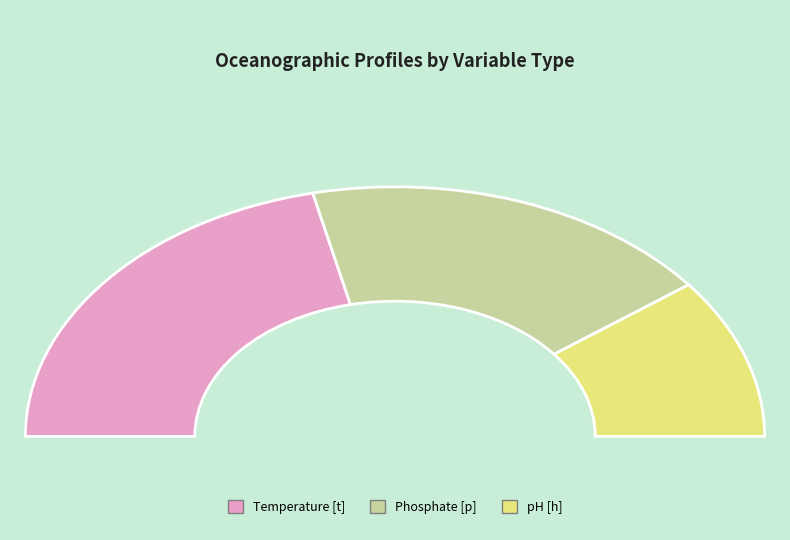

Is there any slice that represents more than half of the pie?

No